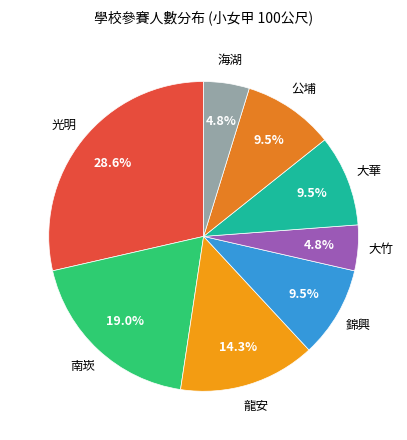

How many segments does this pie chart have?

8